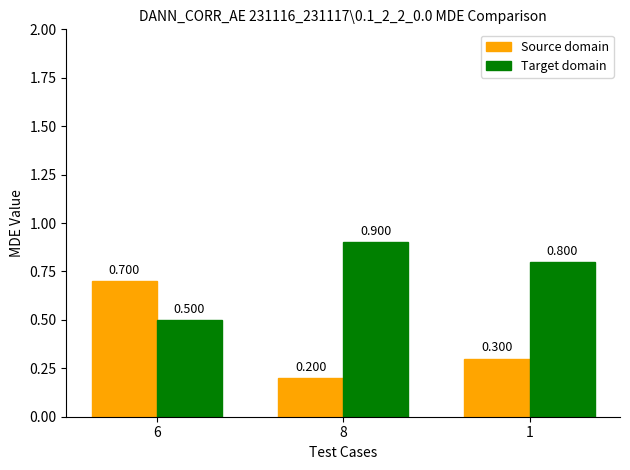

Is the value of Source domain at 8 greater than the value of Target domain at 6?

No